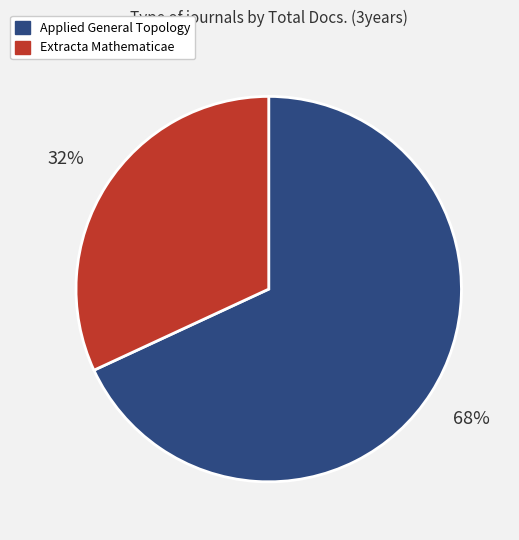

The Applied General Topology slice represents 68% of the pie. True or false?

True